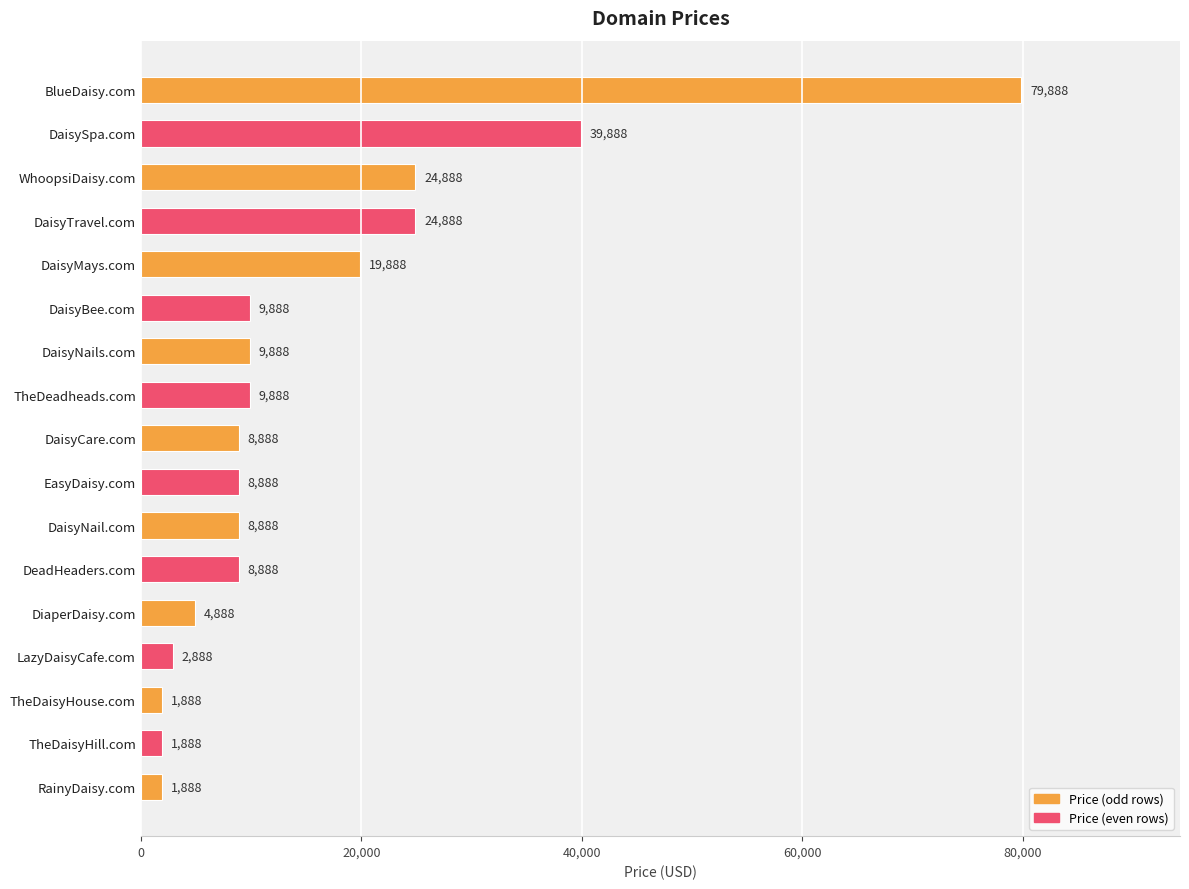

At which label is the value closest to 40888?

DaisySpa.com